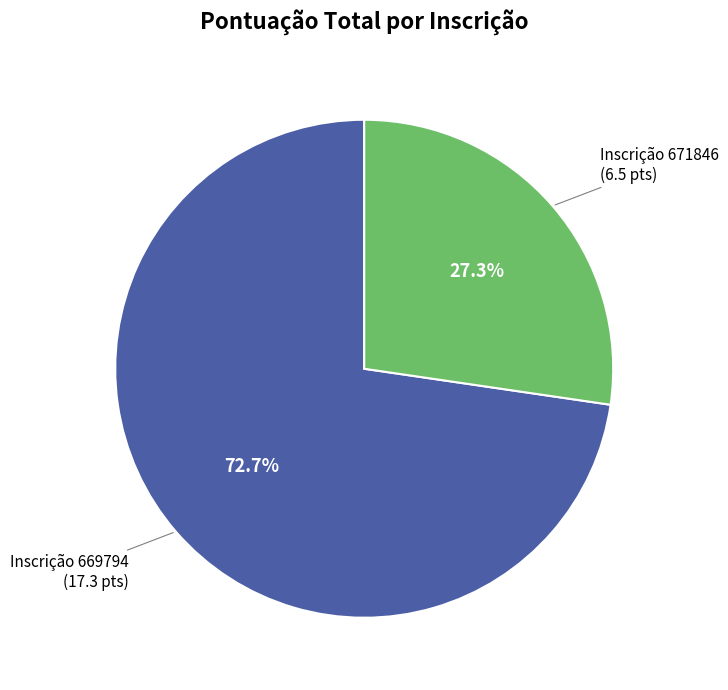

Does any single category account for the majority?

Yes